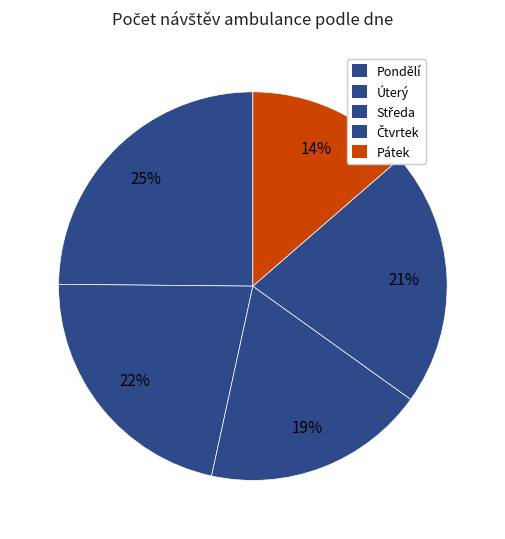

What percentage do Čtvrtek and Pondělí together represent?

46.1%